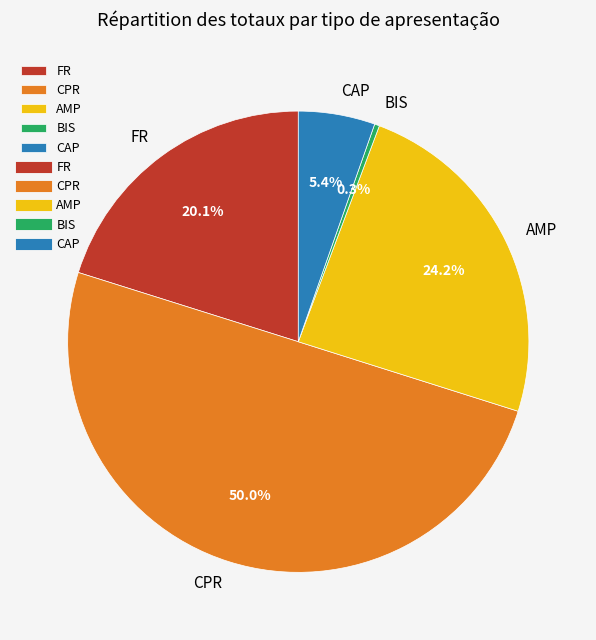

Is the sum of FR and CPR greater than half?

Yes